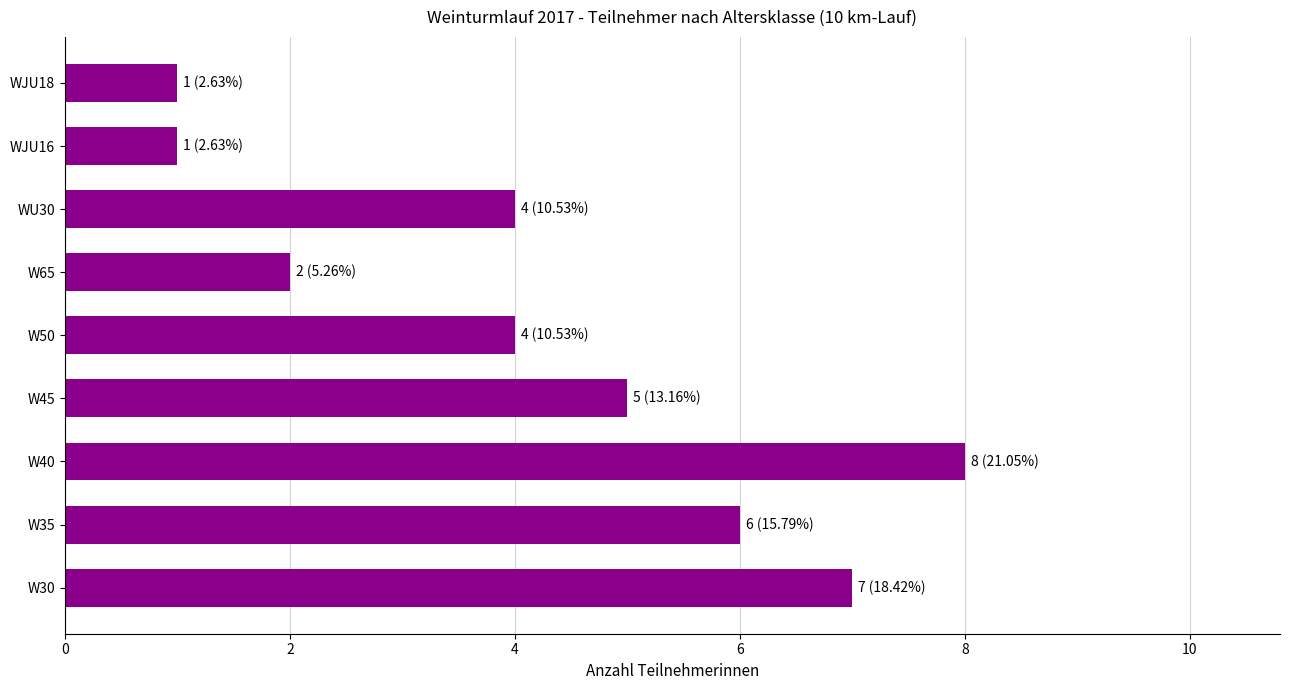

What value does the data have at W45?

5